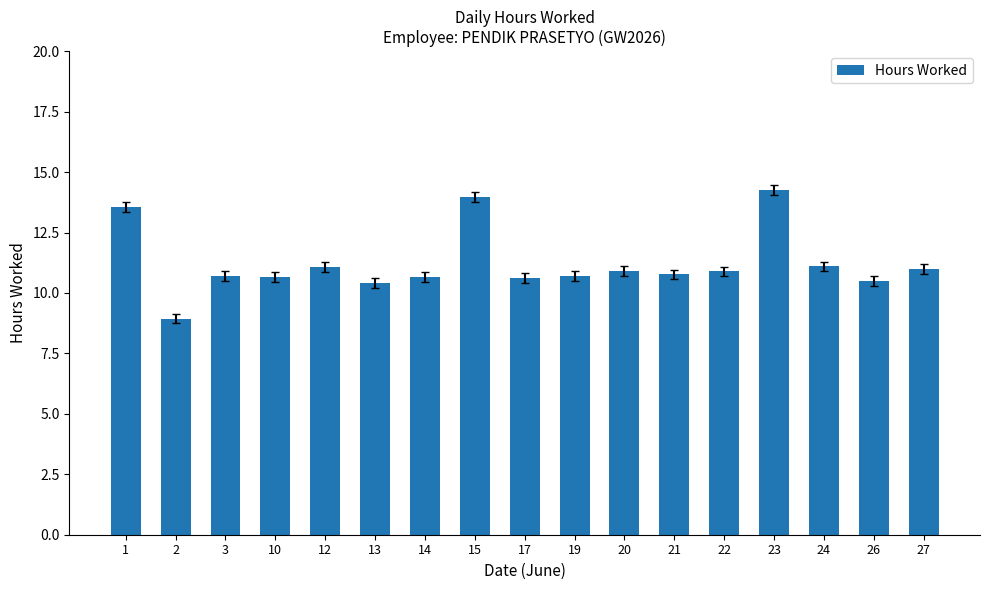

Where does the data first go above 10?

1